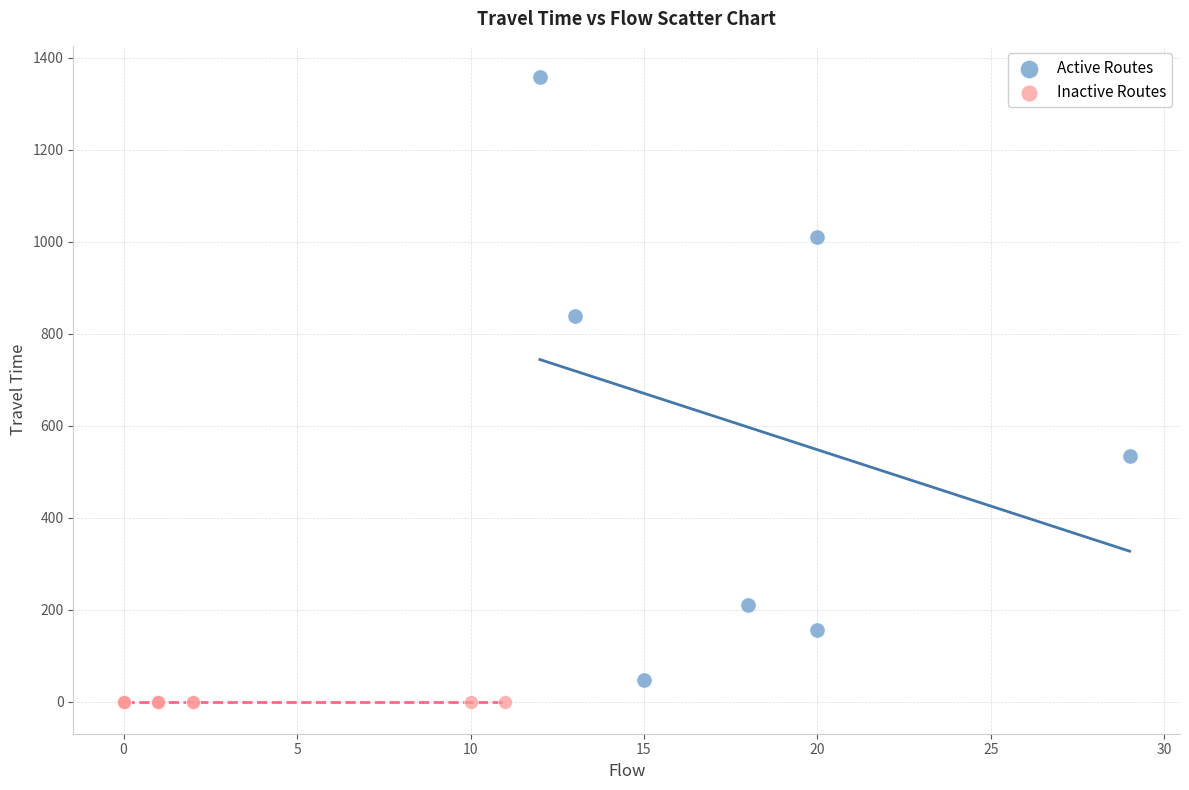

Which series reaches the maximum Y coordinate?

Active Routes